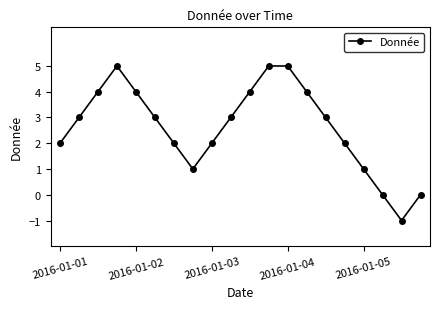

How many points are lower than both their immediate neighbors (excluding endpoints)?

2